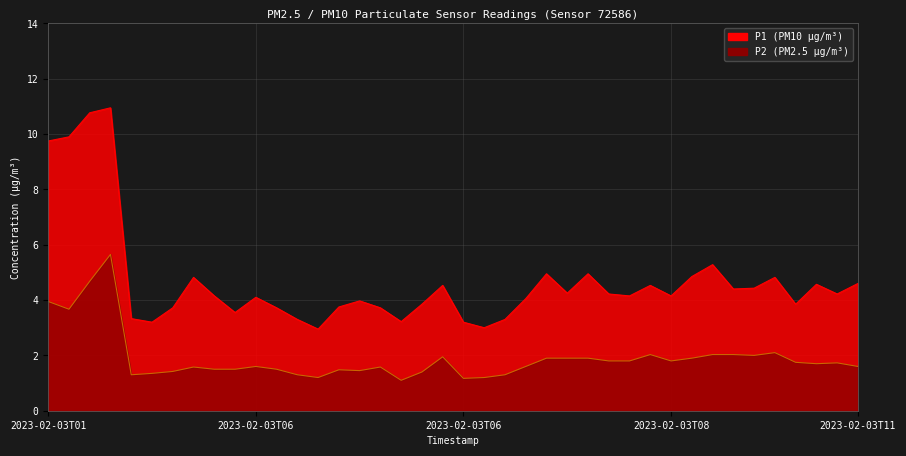

At 2023-02-03T06:41, list the series in order from largest to smallest.

P1, P2